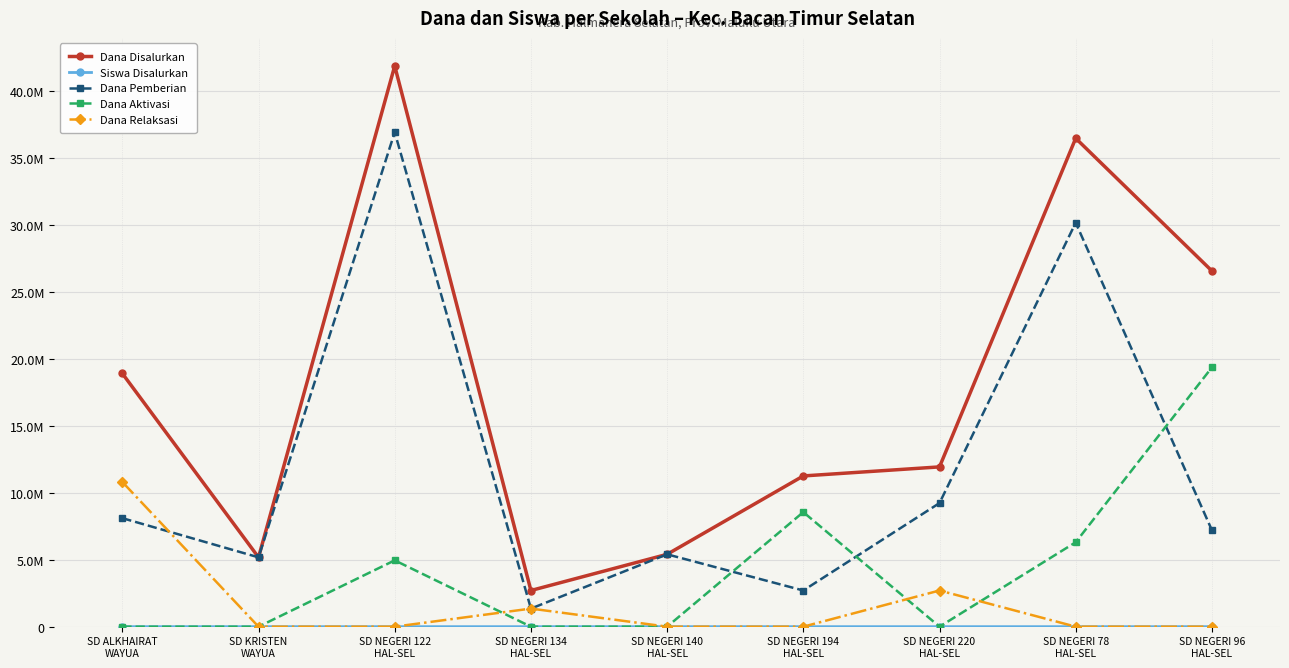

What is the sum of all Dana Relaksasi values?

14850000